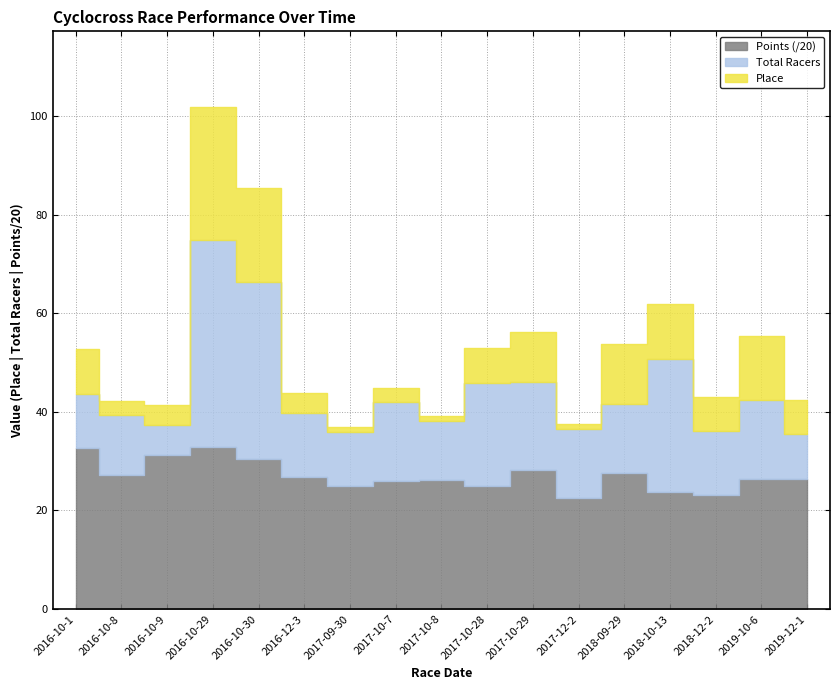

What are all the series names shown in the legend?

Total Racers, Place, Points